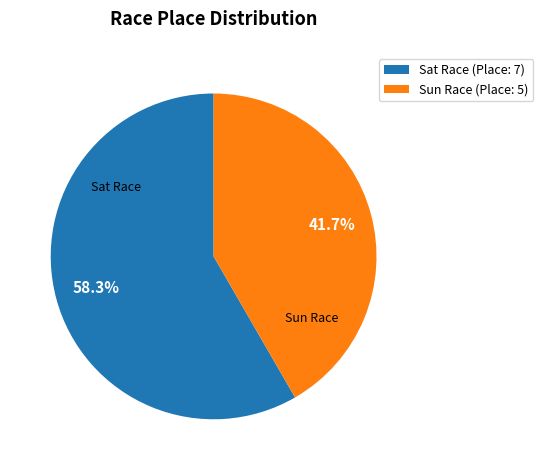

How many segments does this pie chart have?

2